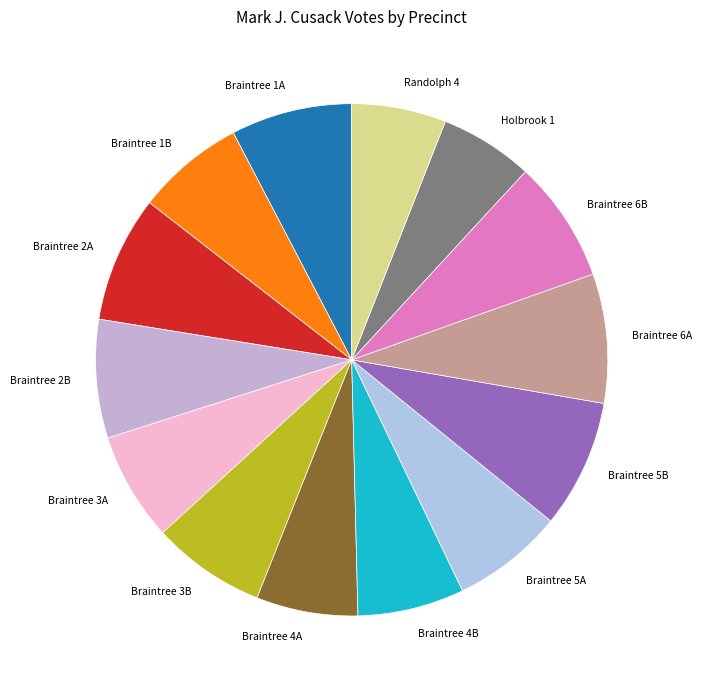

Which has a higher value, Braintree 2A or Braintree 3B?

Braintree 2A